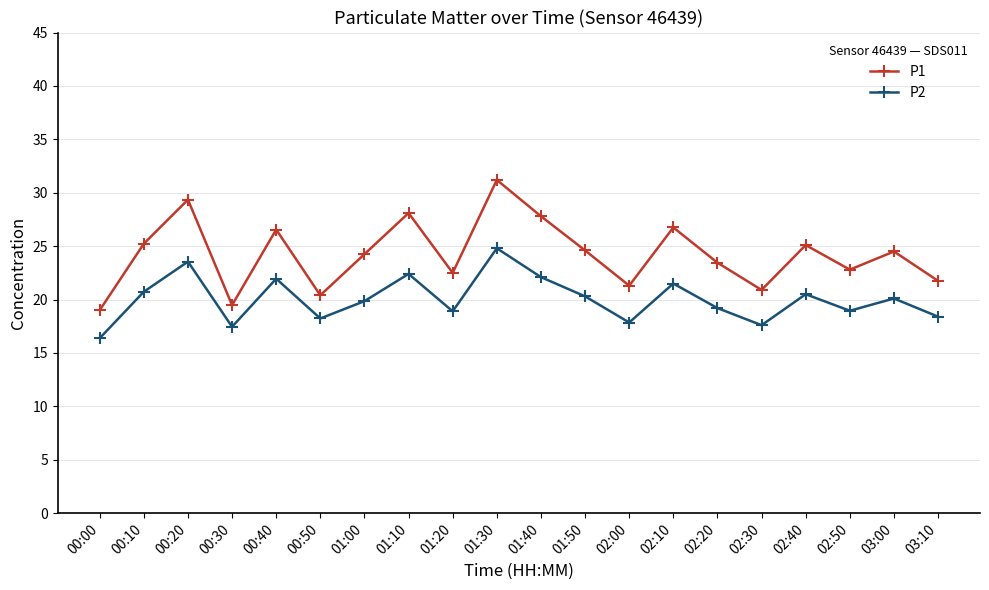

True or false: P2 has more than 1 interior local peaks.

True